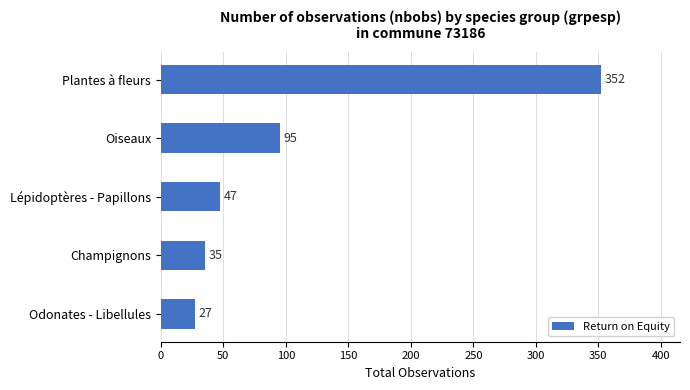

How many data points are less than 47?

2